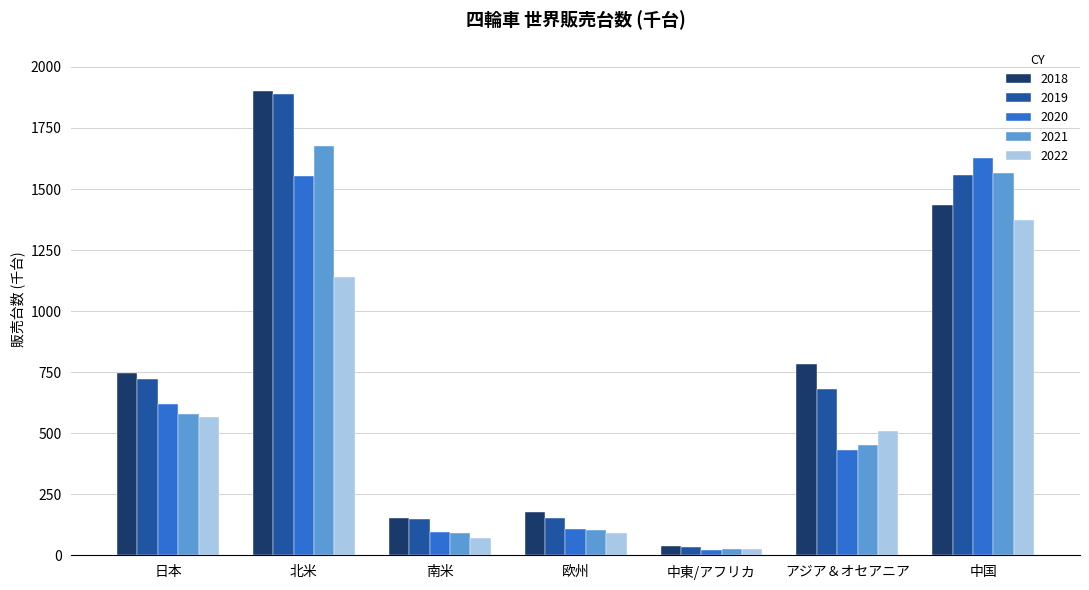

Does the chart contain any negative values?

No